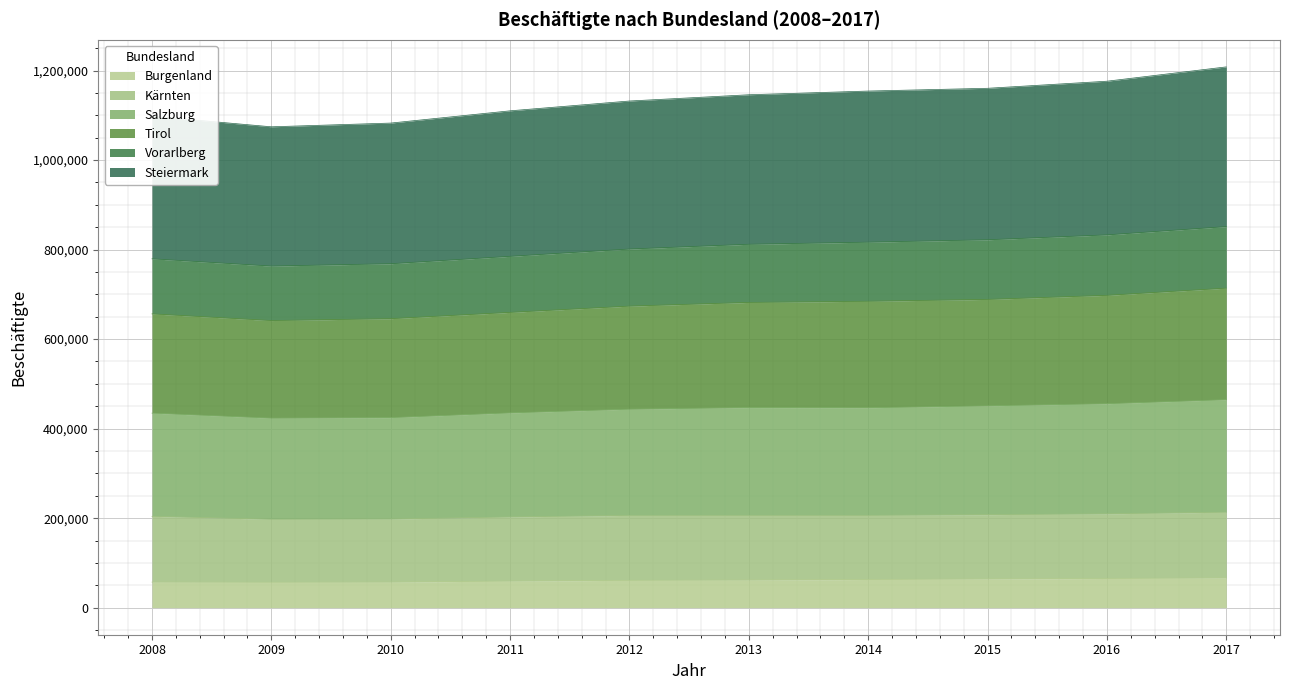

What are all the series names shown in the legend?

Burgenland, Kärnten, Salzburg, Tirol, Vorarlberg, Steiermark